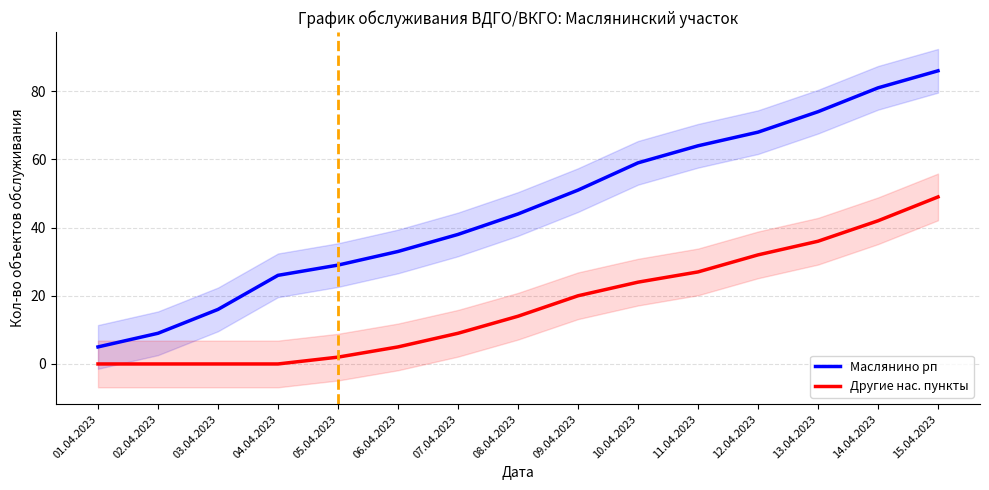

Which series has the largest range (max minus min)?

Маслянино рп